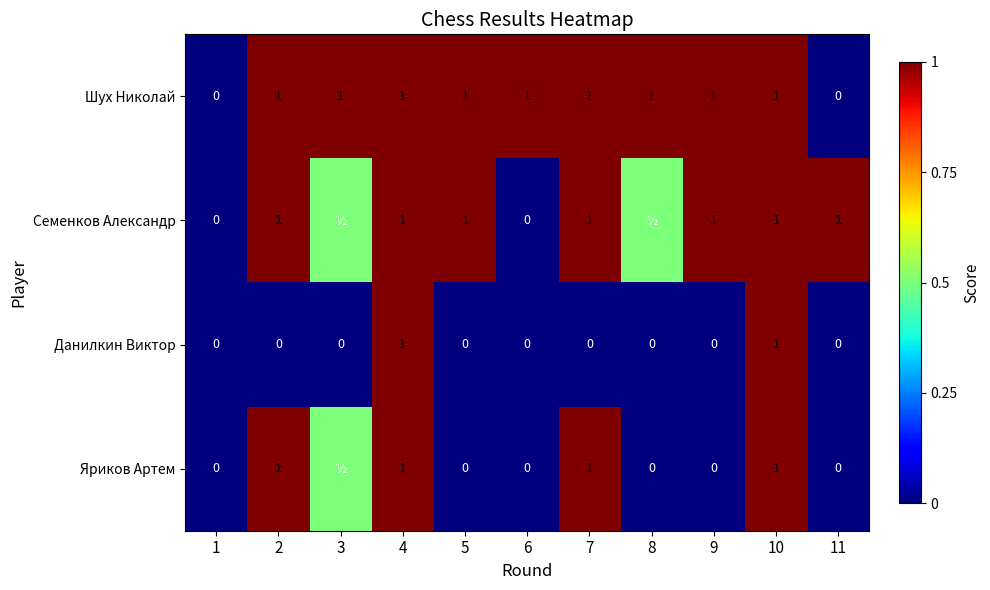

What is the total value across all series at 11?

1.0